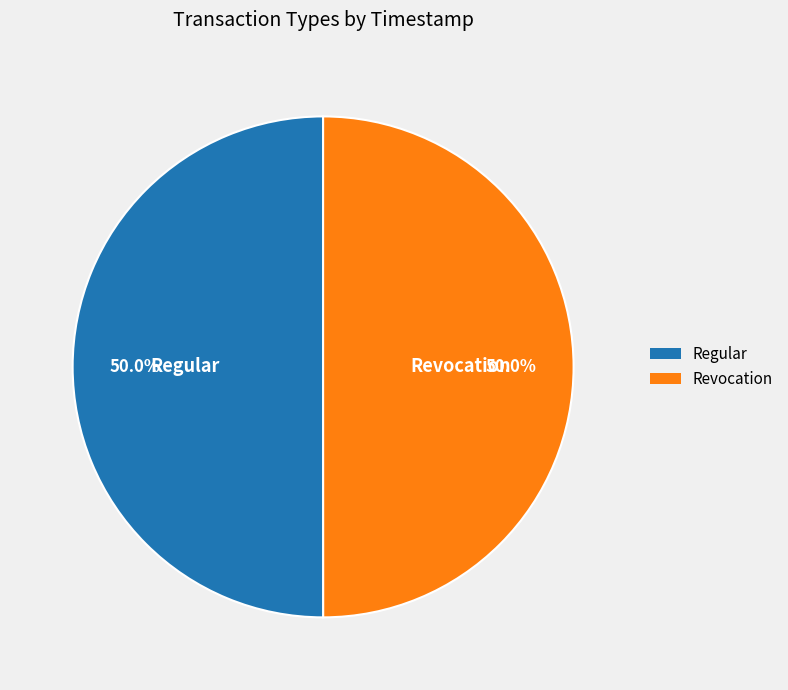

Approximately how many times larger is the value at Revocation compared to Regular?

1.0